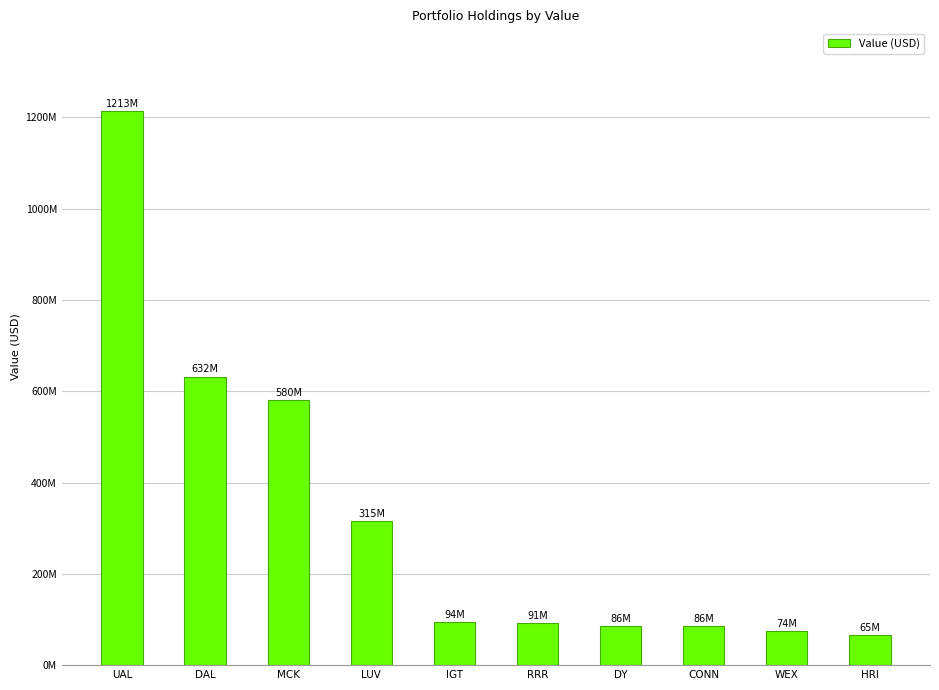

Does the chart contain any negative values?

No